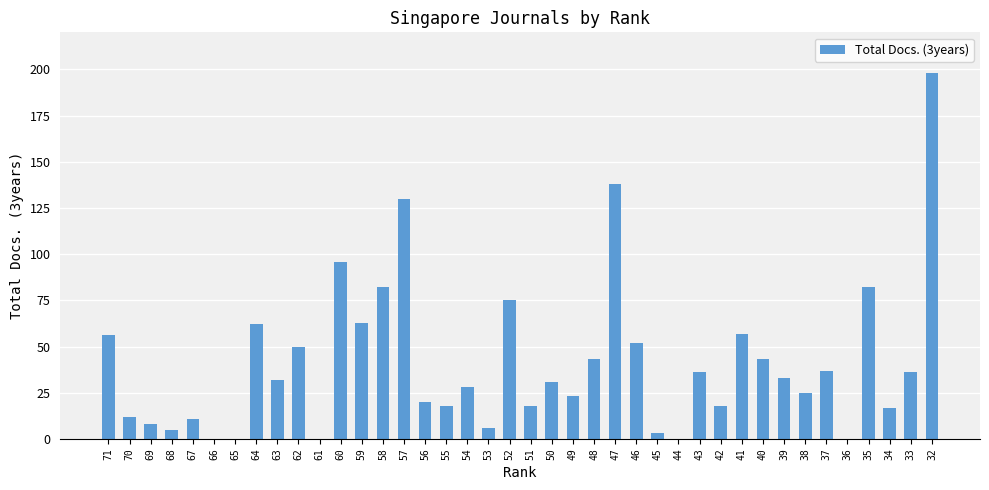

What is the sum of all values?

1644